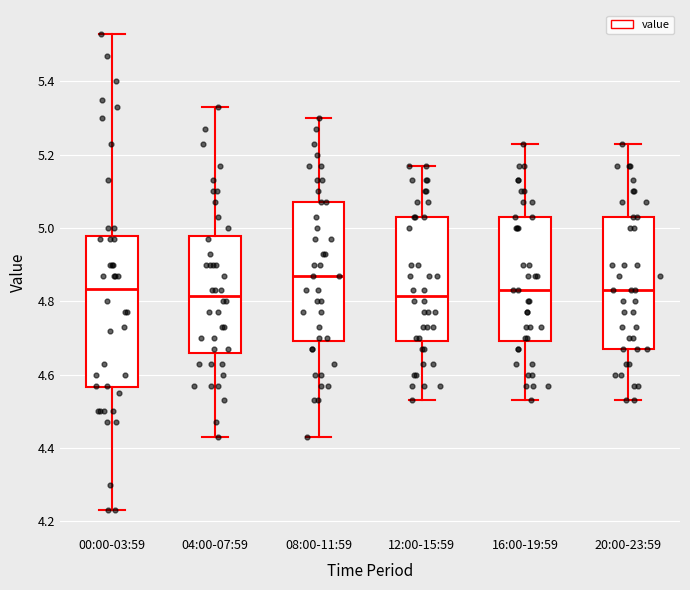

Comparing the boxes themselves (not the whiskers), which one is the tallest?

00:00-03:59